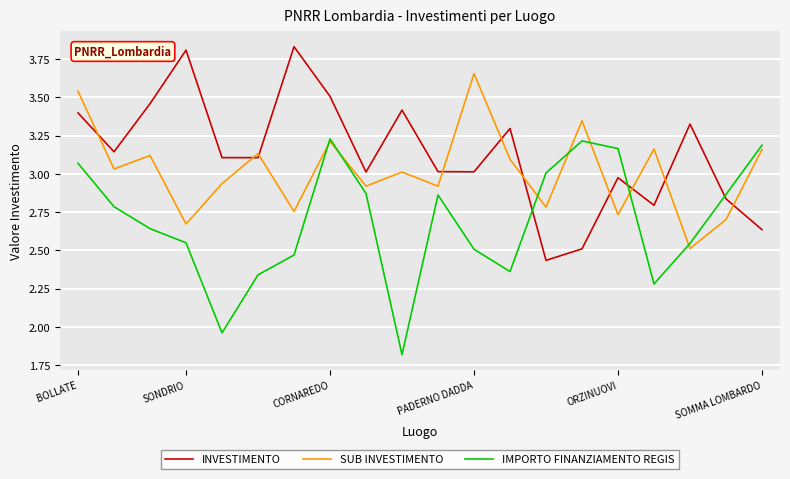

What is the minimum value shown in the chart?

1.8